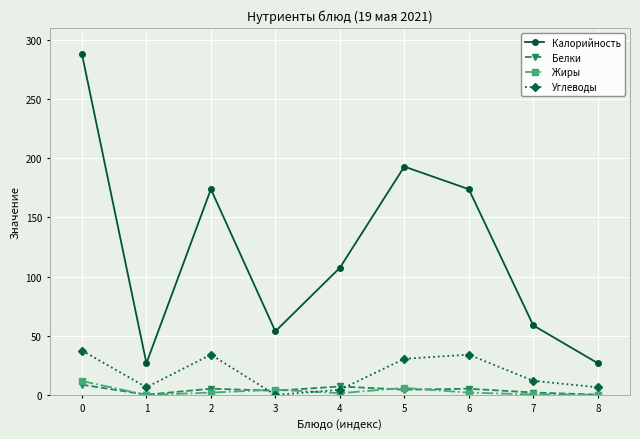

In Калорийность, how many points are lower than both neighbors (excluding endpoints)?

2